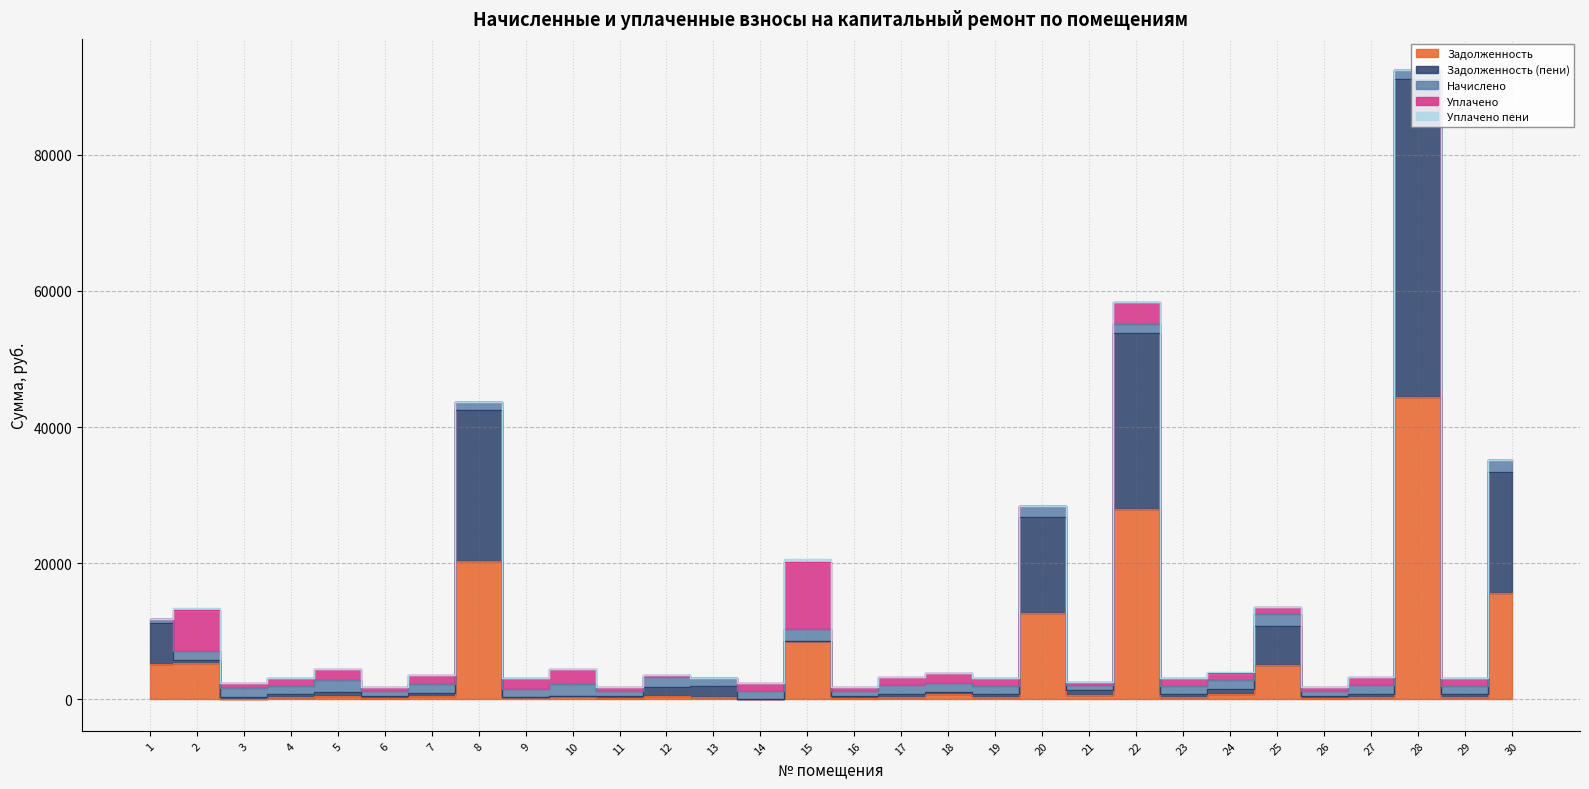

How many lines are shown in the chart?

5